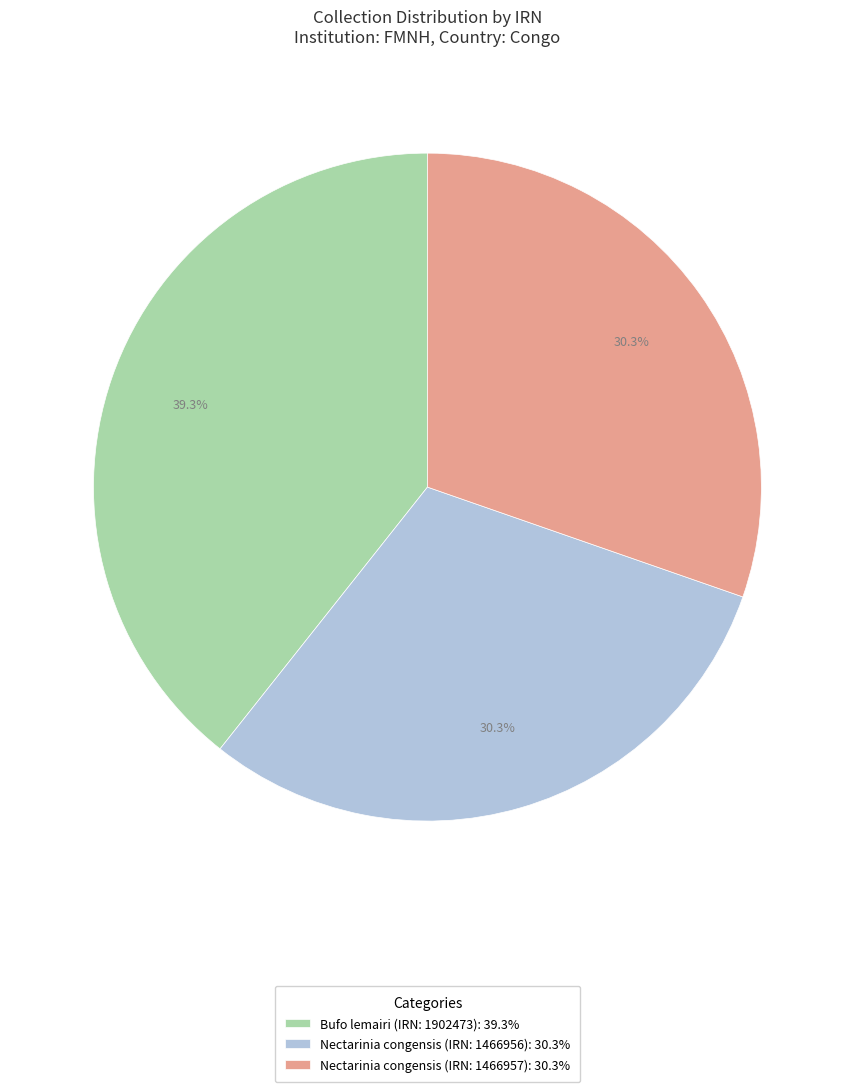

Count the number of slices in the pie.

3